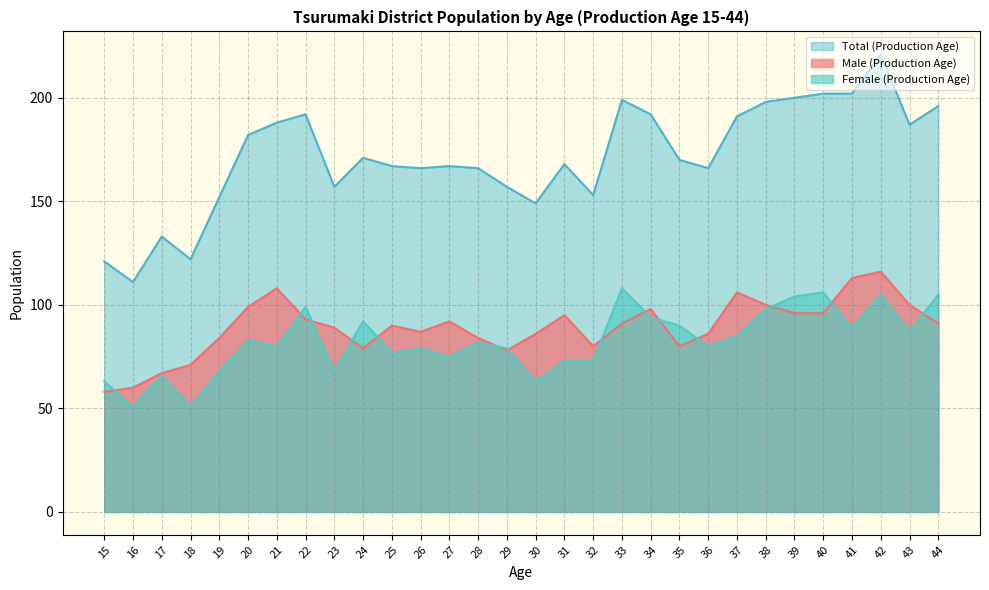

Is it true that Female (Production Age) equals 65 at 40?

False